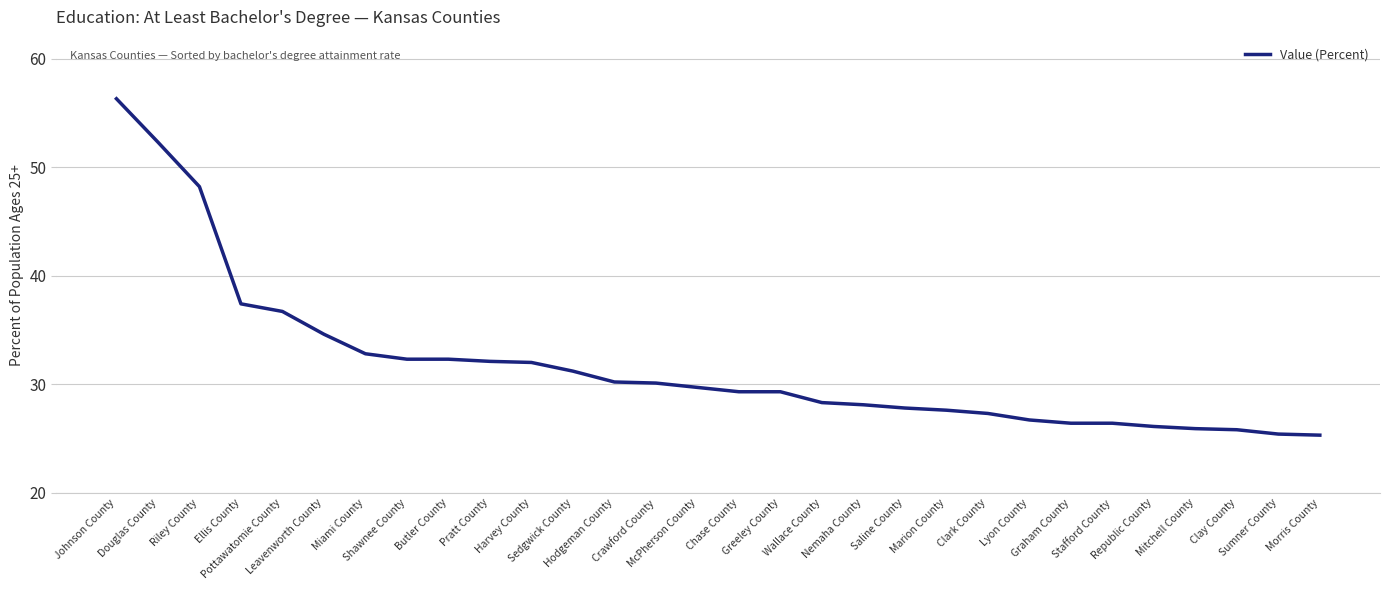

Is this an area chart (filled region under the line)?

No